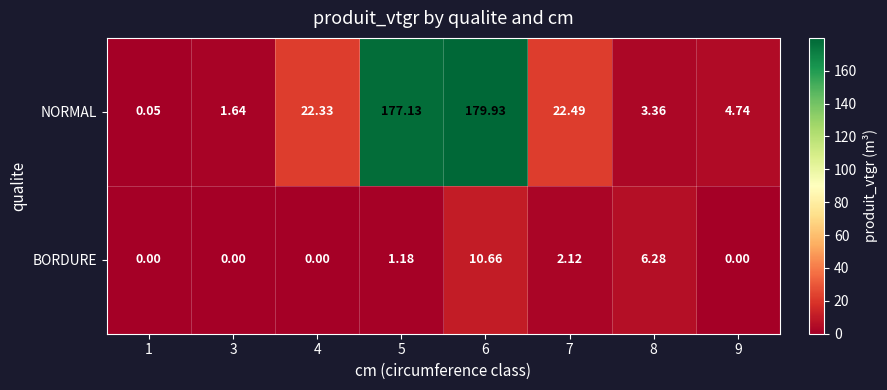

Rank the series by their maximum value, from highest to lowest.

NORMAL, BORDURE